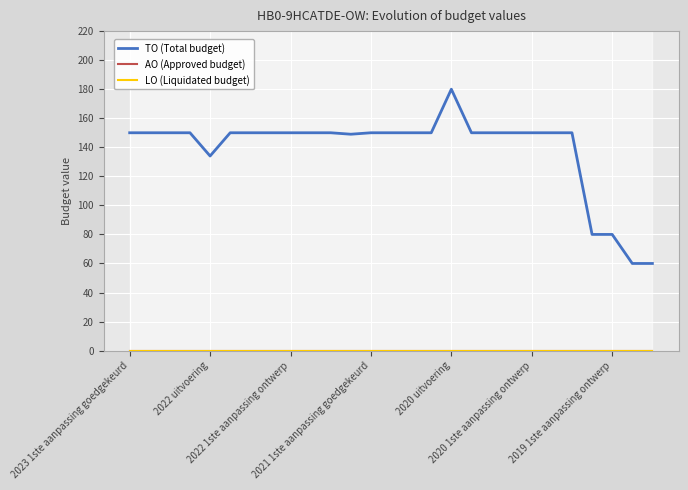

List the series in order of their peak value, highest first.

TO (Total budget), AO (Approved budget), LO (Liquidated budget)